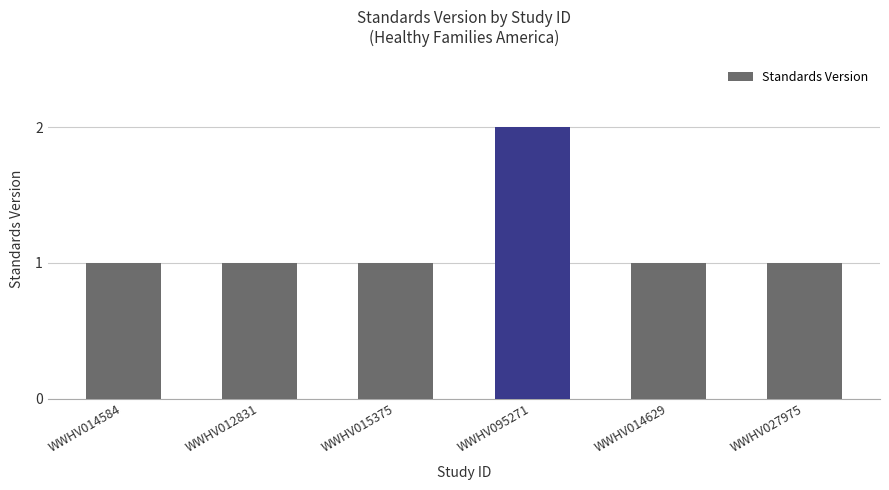

What is the label of the 3rd bar from the left?

WWHV015375